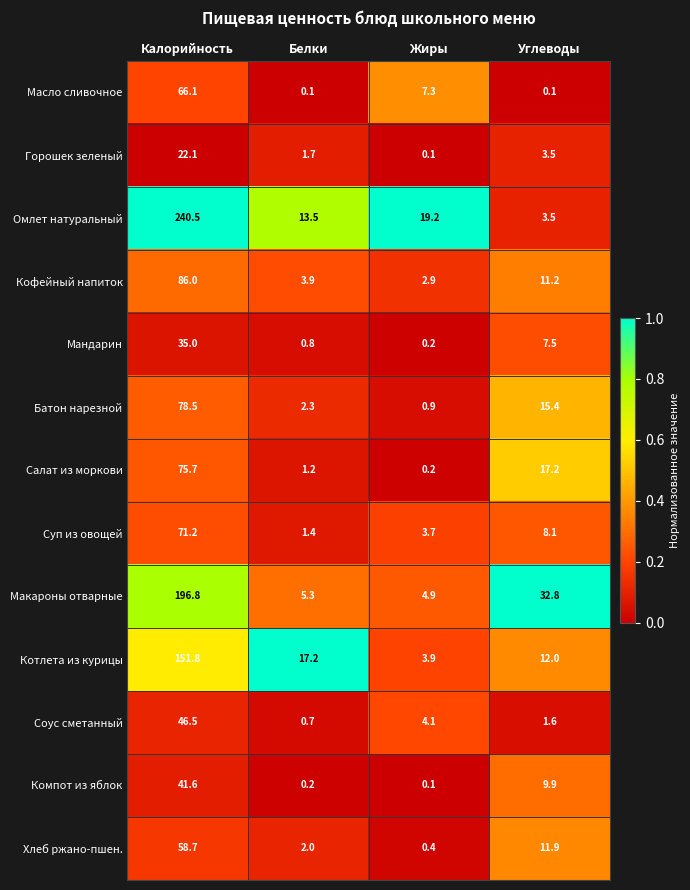

Which series has the largest total across all categories?

Омлет натуральный